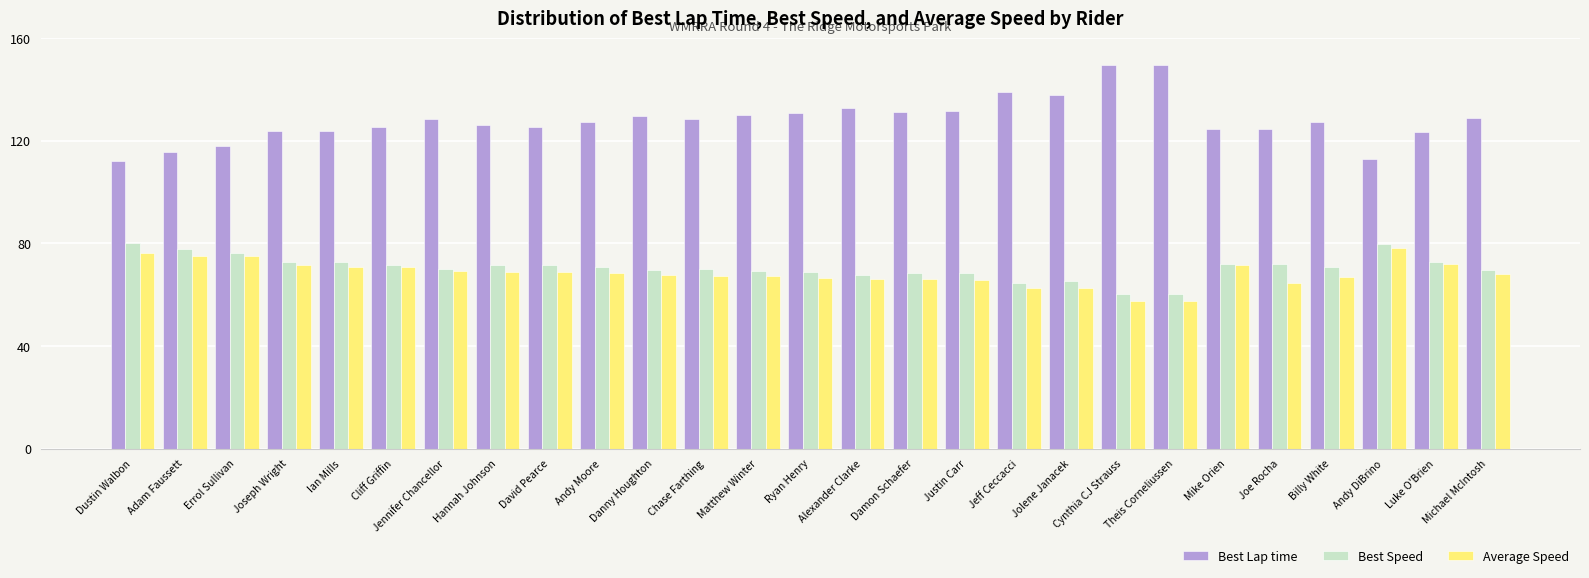

The Average Speed series shows 41.6 at Andy DiBrino. True or false?

False